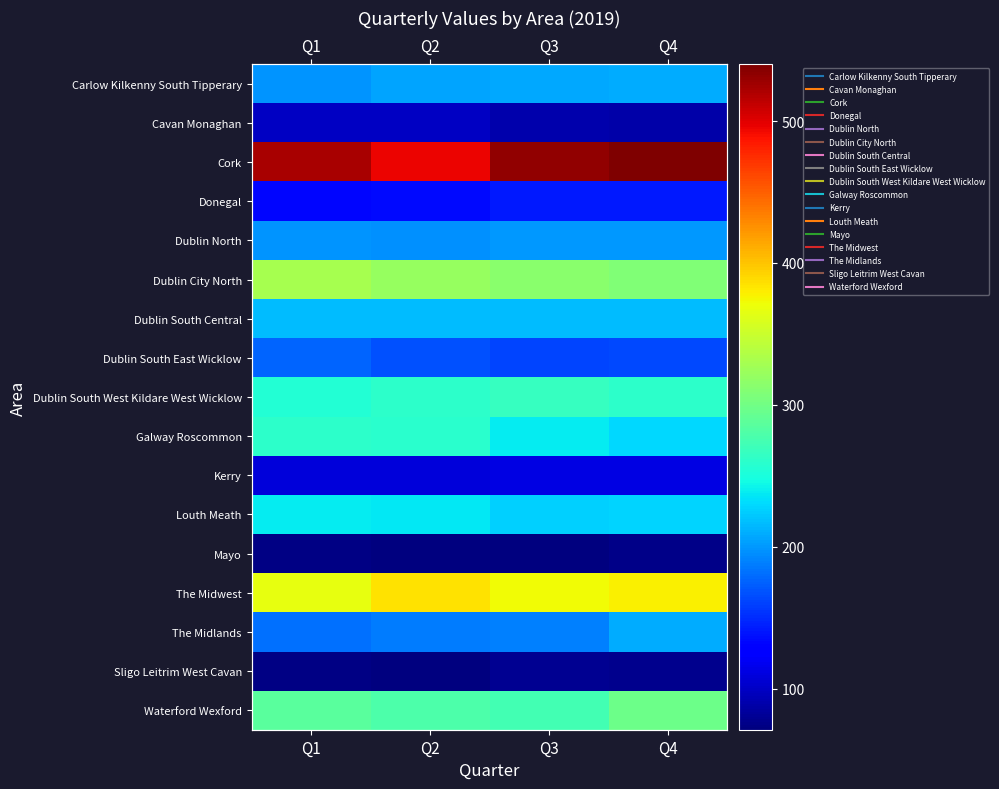

Is it true that Dublin North equals 272 at Q4?

False